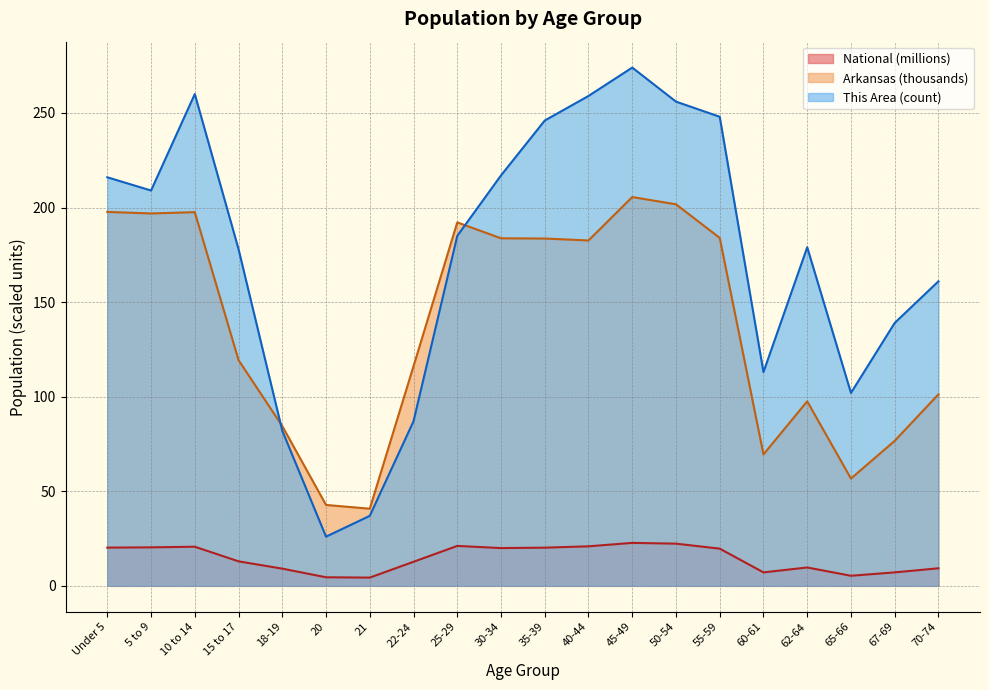

Which series has the largest total across all categories?

This Area (count)